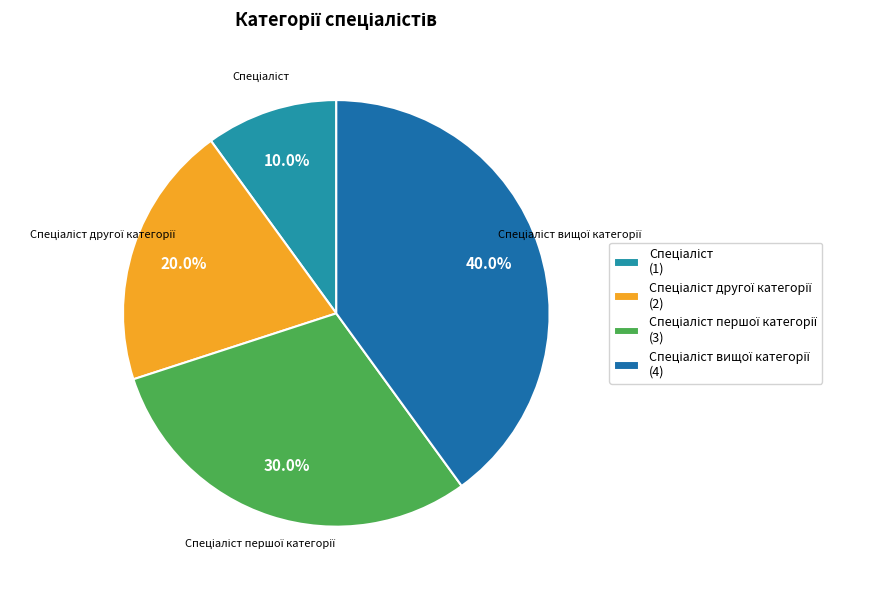

Does any single category account for the majority?

No